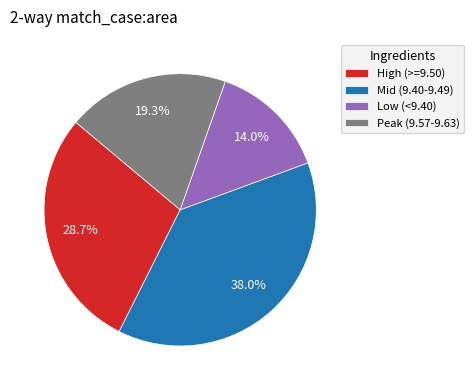

Does Mid (9.40-9.49) represent more than half of the total?

No